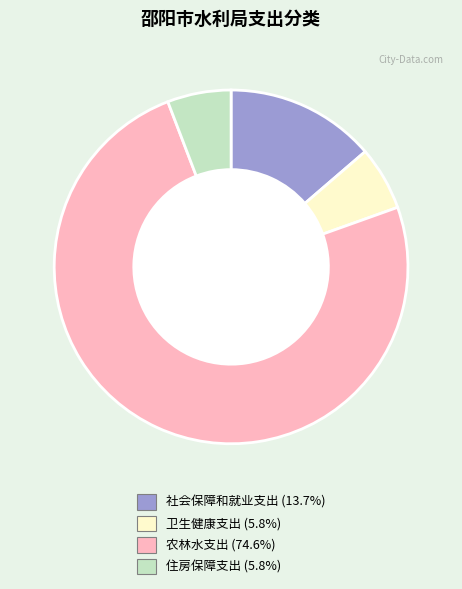

Which slice is the largest?

农林水支出